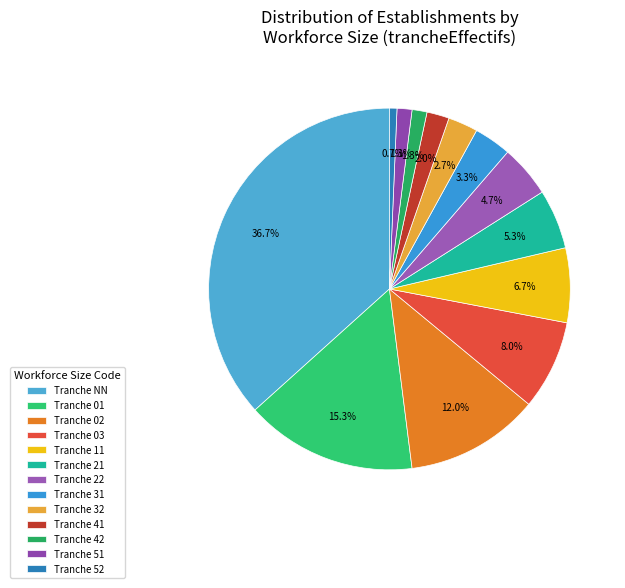

How many slices are in this pie chart?

13